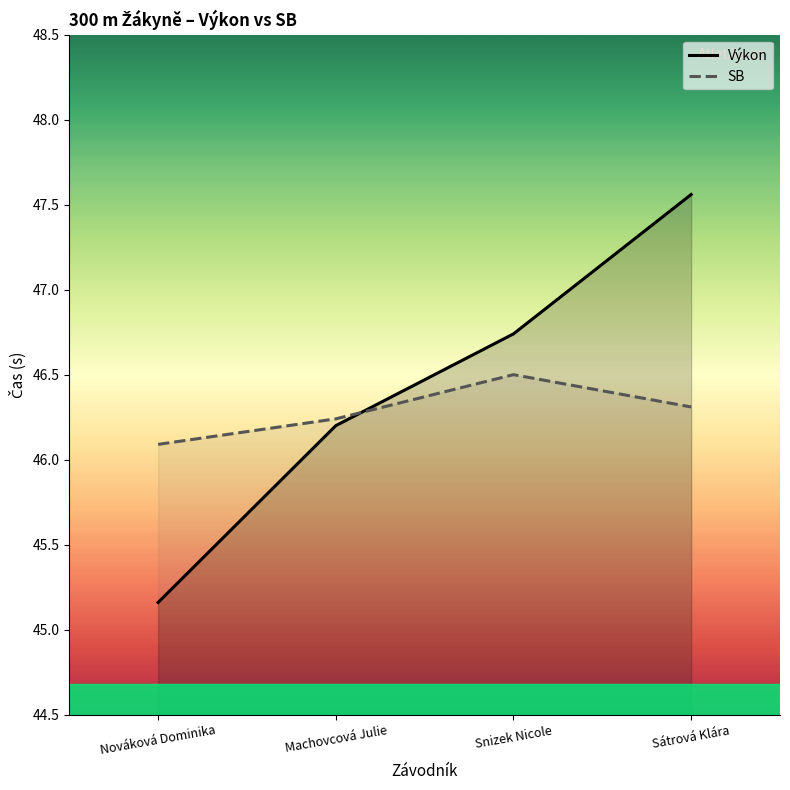

What is the sum of all Výkon values?

185.7